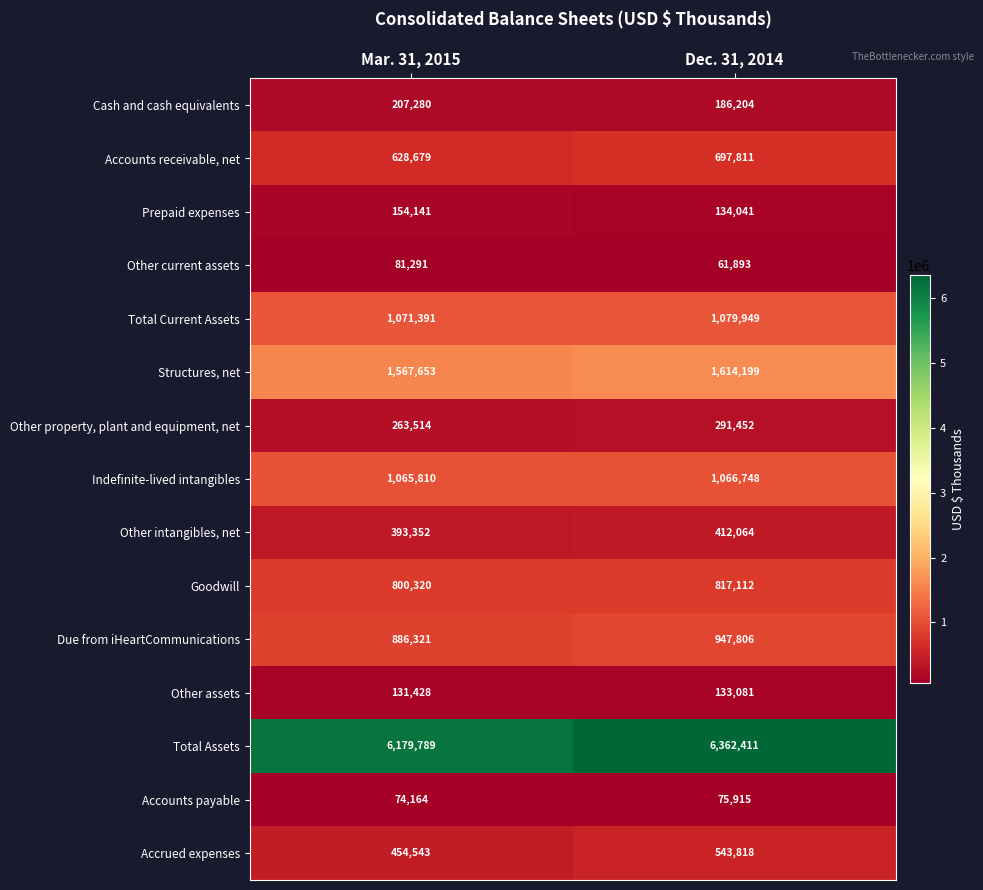

What is the spread (max minus min) of values at Mar. 31, 2015?

6105625